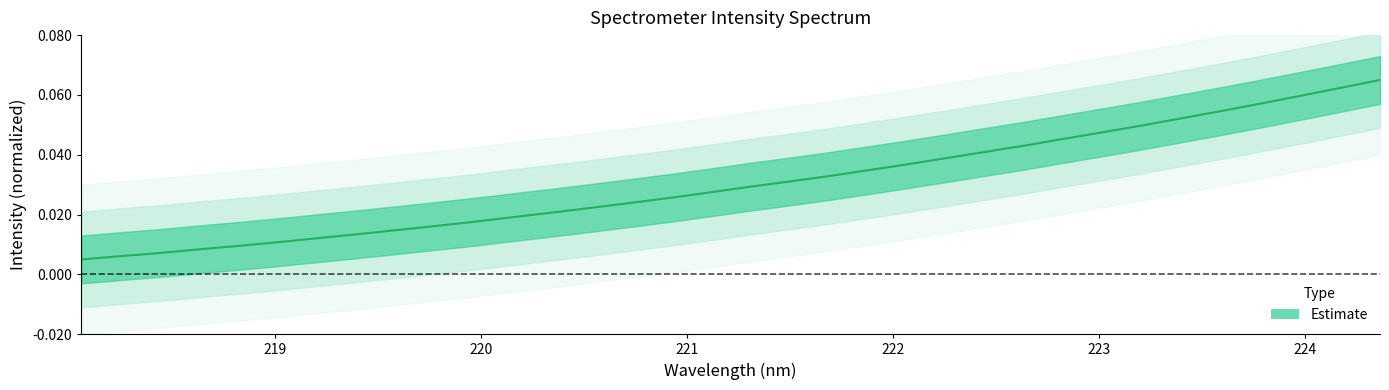

Count the number of data series in this chart.

1